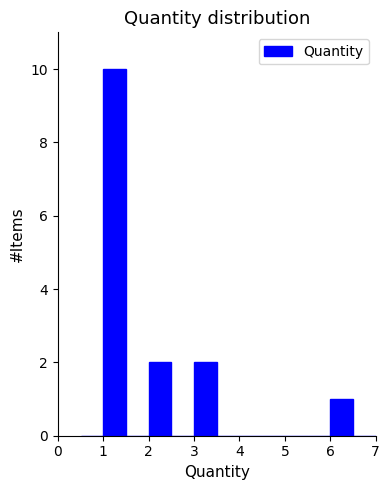

Reading left to right, list every bar in this chart as the range it spans on the x-axis followed by its height. The values are not printed on the chart, so give them approximately, as read against the axis.

0.5 to 1.0: 0
1.0 to 1.5: 10
1.5 to 2.0: 0
2.0 to 2.5: 2
2.5 to 3.0: 0
3.0 to 3.5: 2
3.5 to 4.0: 0
4.0 to 4.5: 0
4.5 to 5.0: 0
5.0 to 5.5: 0
5.5 to 6.0: 0
6.0 to 6.5: 1
6.5 to 7.0: 0